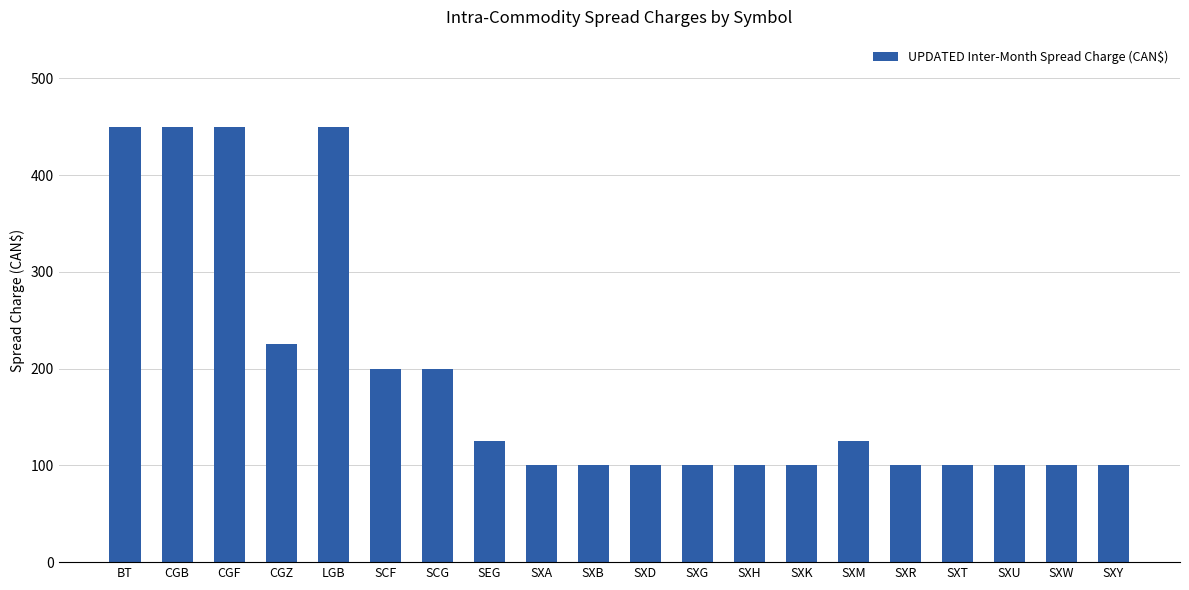

Approximately how many times larger is the value at SXW compared to SXM?

0.8